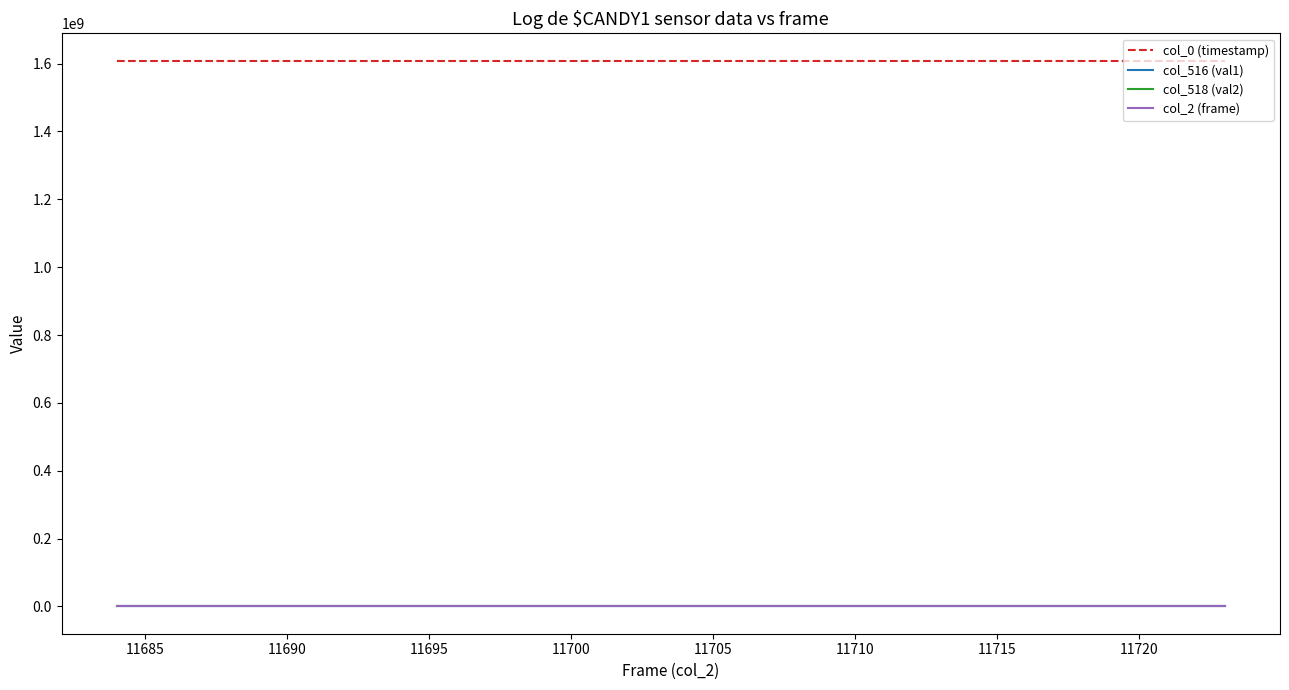

What is the average value of the col_516 (val1) series?

25359.4